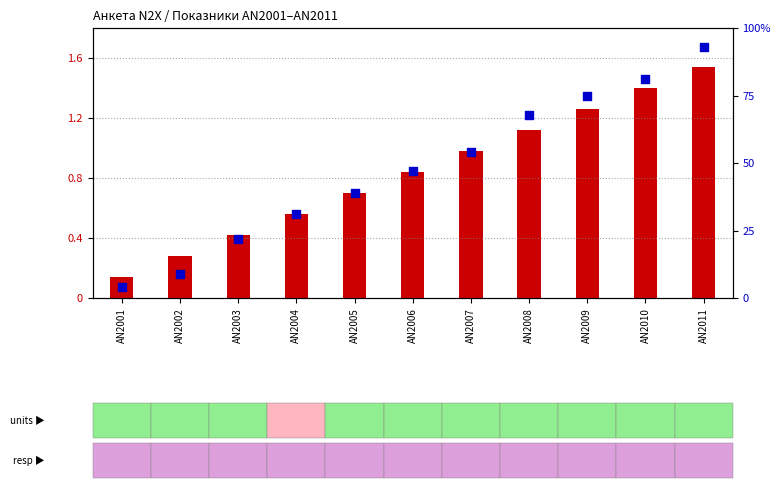

Which series has the widest spread of Y values?

percentile rank within the sample